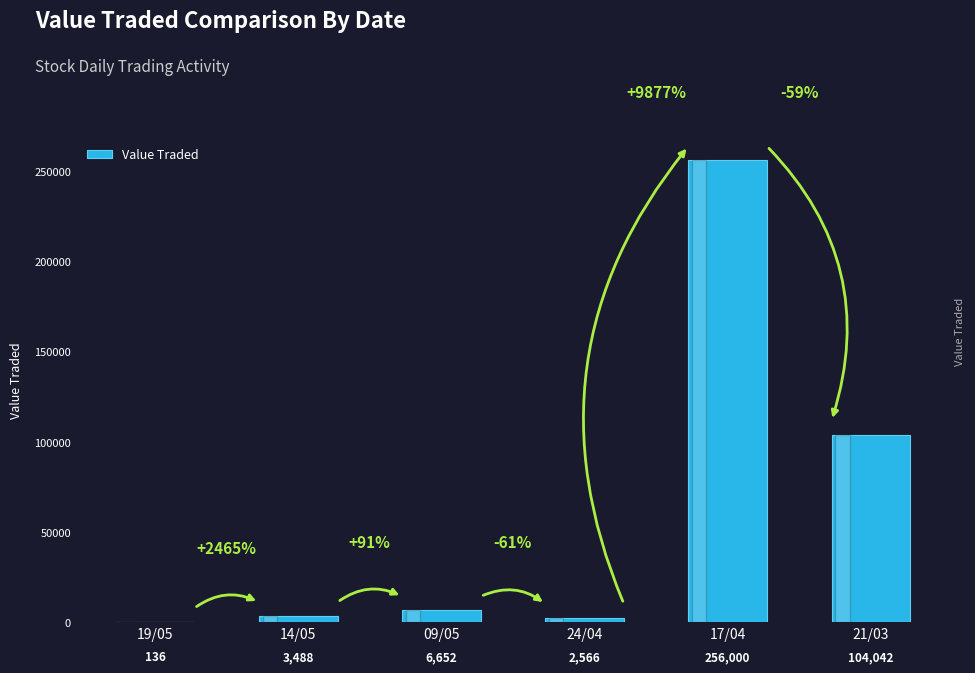

What is the change in value from 17/04 to 21/03?

-151958